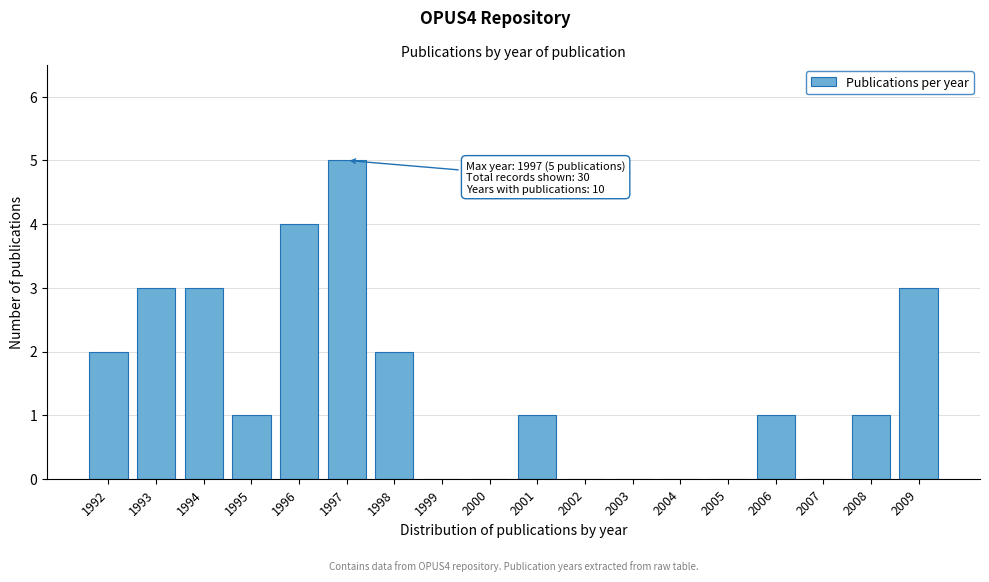

Reading right to left, extract all data points from this chart.

2009=3	2008=1	2007=0	2006=1	2005=0	2004=0	2003=0	2002=0	2001=1	2000=0	1999=0	1998=2	1997=5	1996=4	1995=1	1994=3	1993=3	1992=2